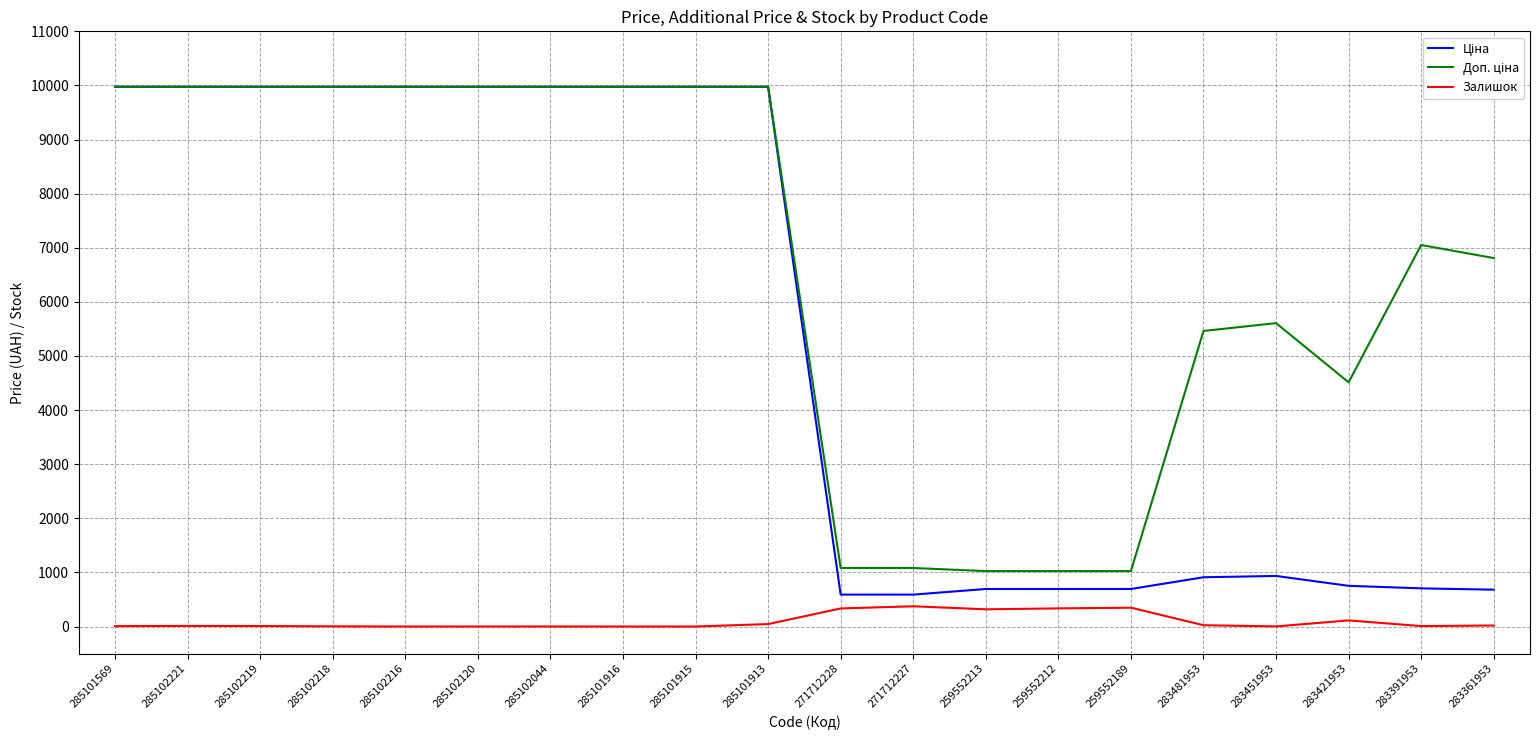

The value of Залишок at 271712227 is 374.0. True or false?

True